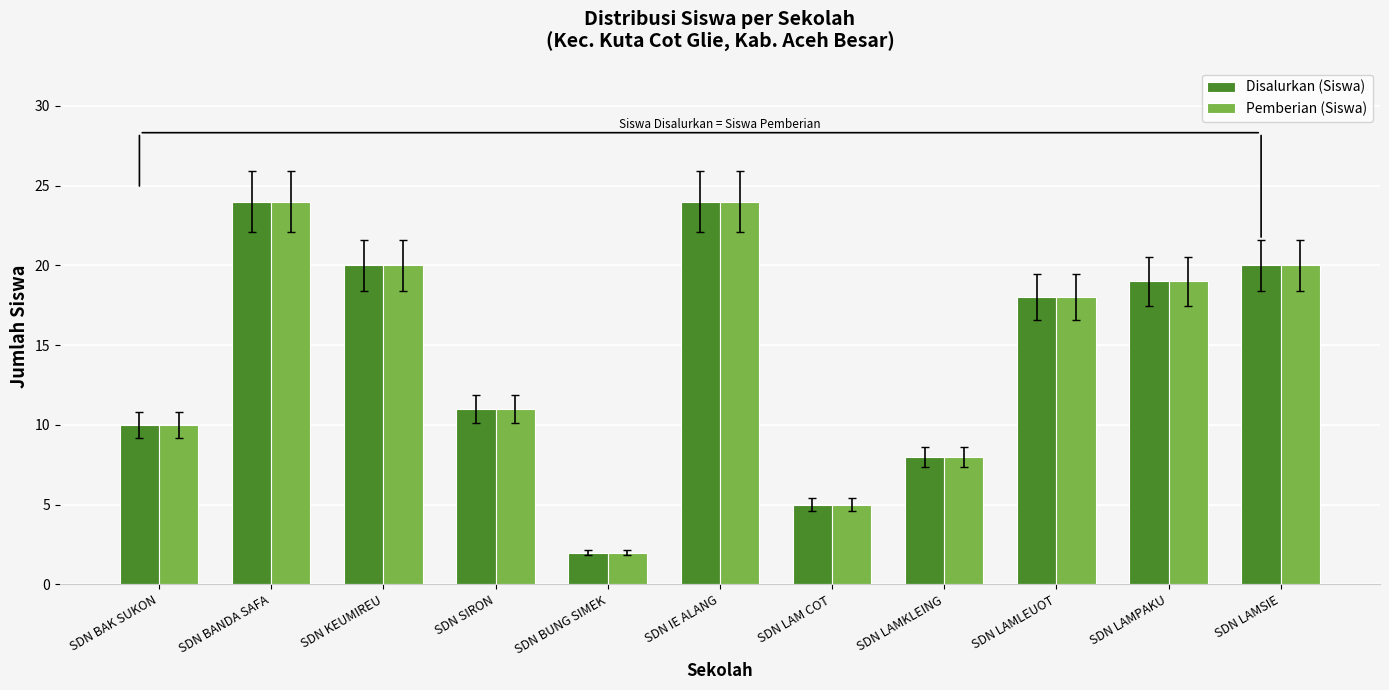

What is the approximate value of Pemberian (Siswa) at SDN BAK SUKON, to the nearest 10?

10